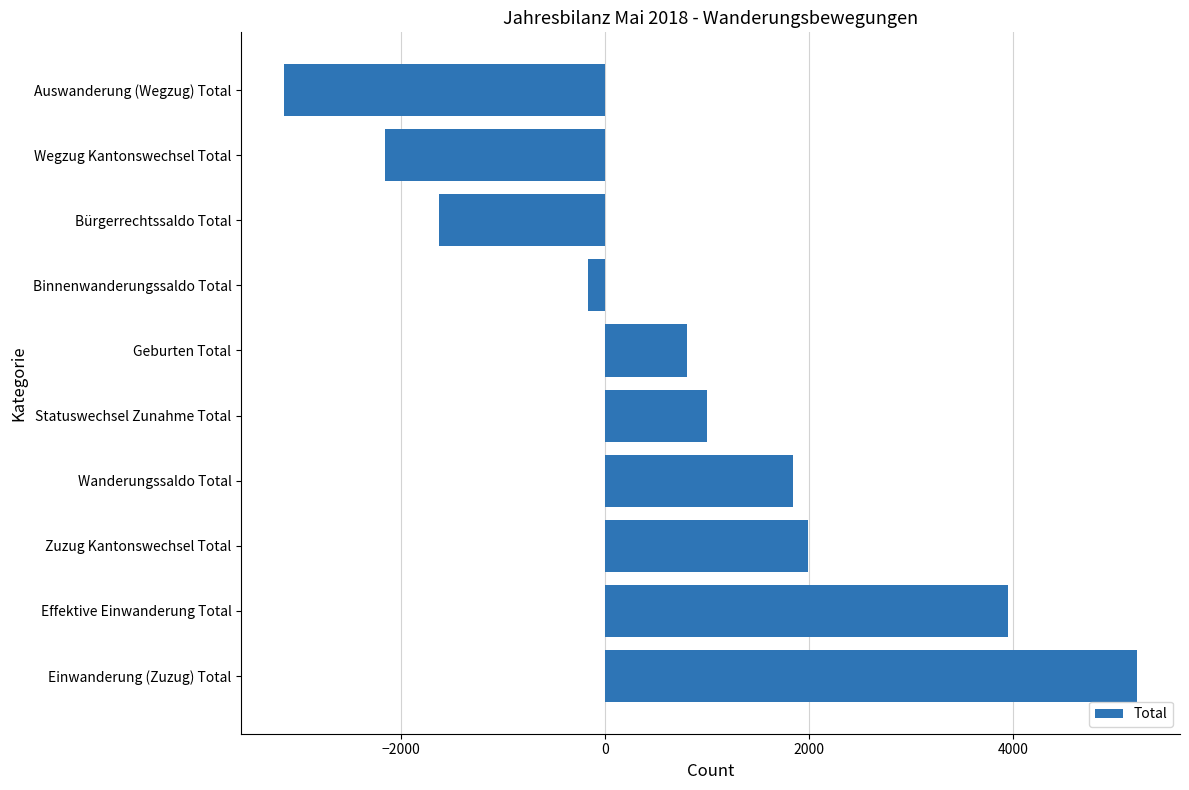

What is the change in value from Wanderungssaldo Total to Wegzug Kantonswechsel Total?

-4000